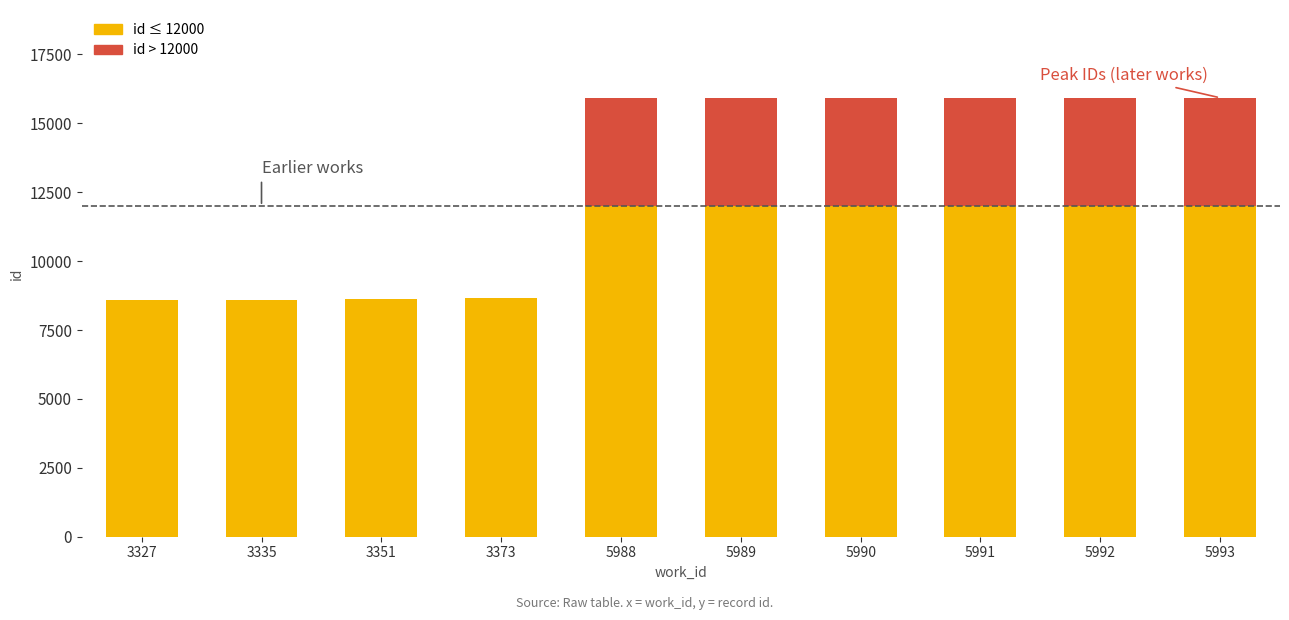

What is the total value across all series at 5988?

15923